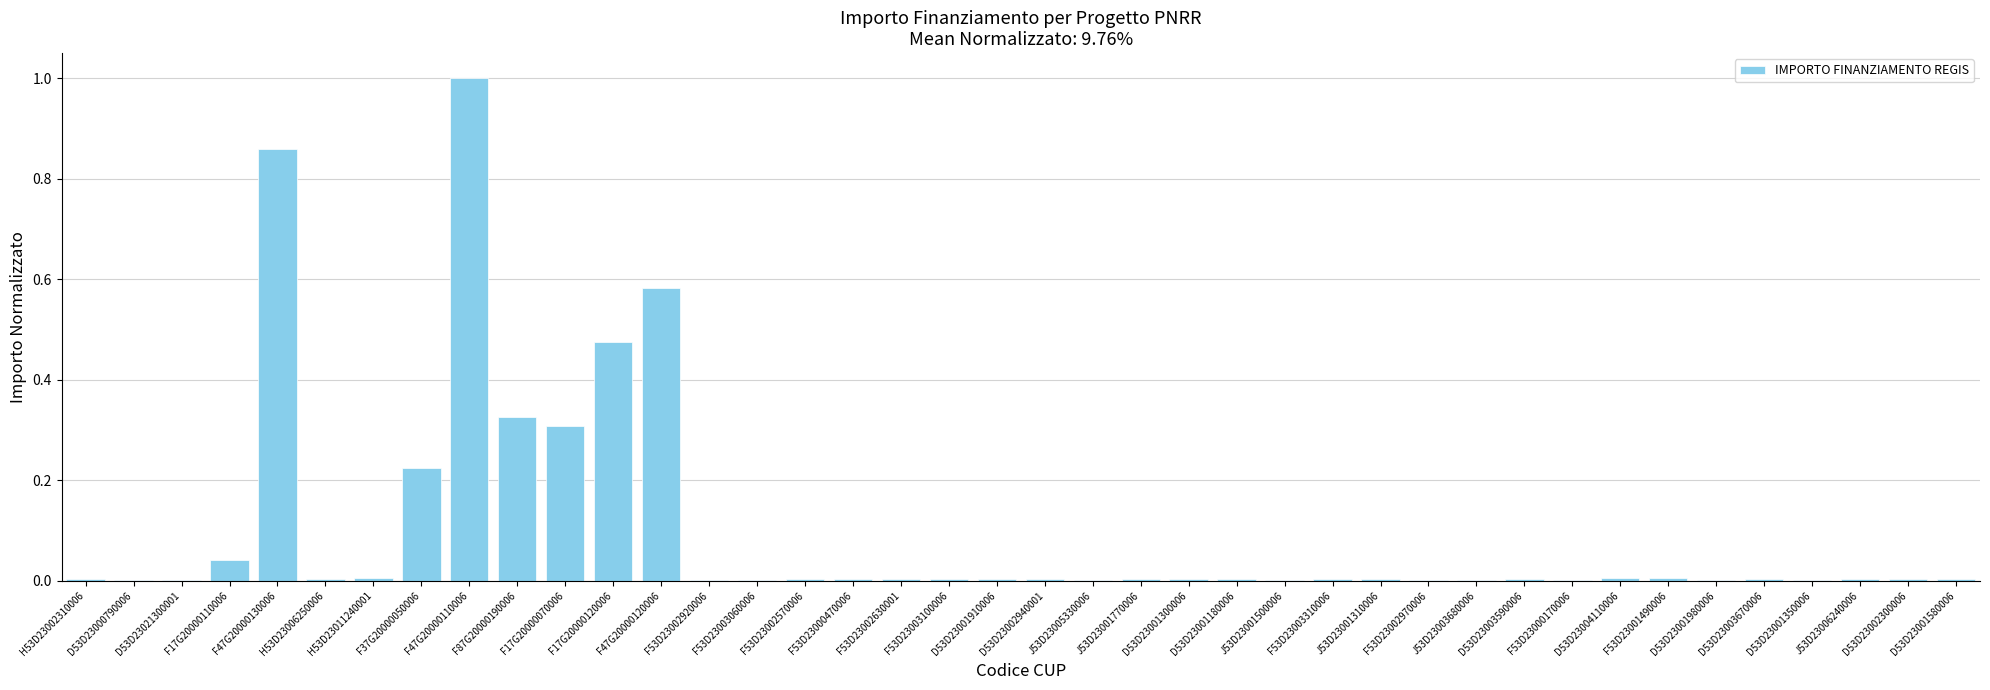

True or false: the data shows 0.0 at J53D23006240006.

True